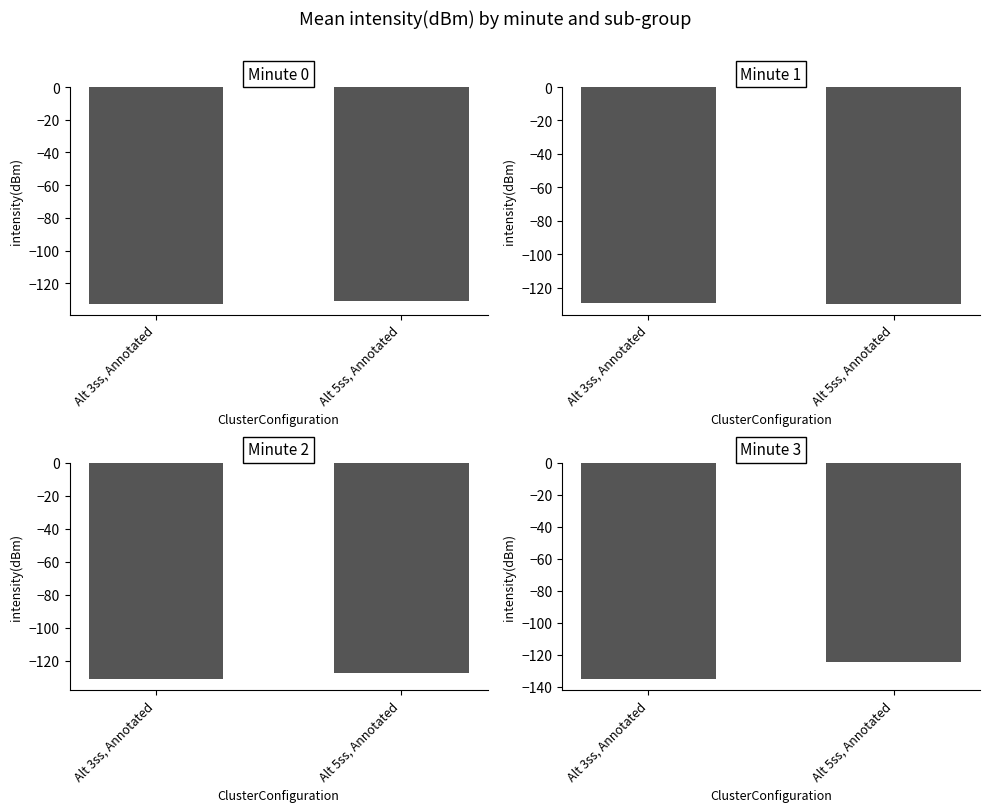

What is the difference between the maximum and minimum values in the Minute 2 series?

3.6